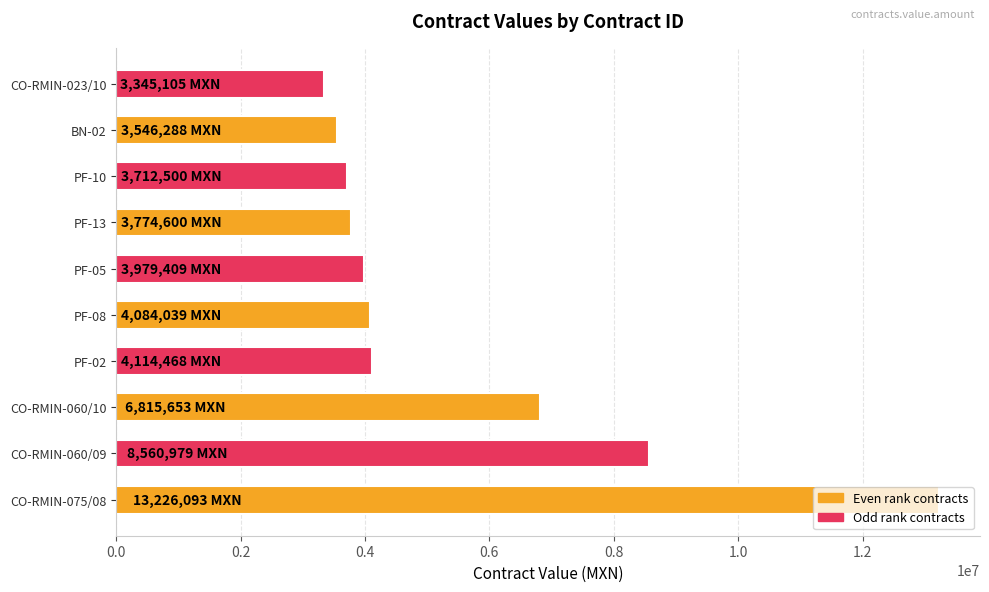

What is the difference between the maximum and minimum values?

9880987.8